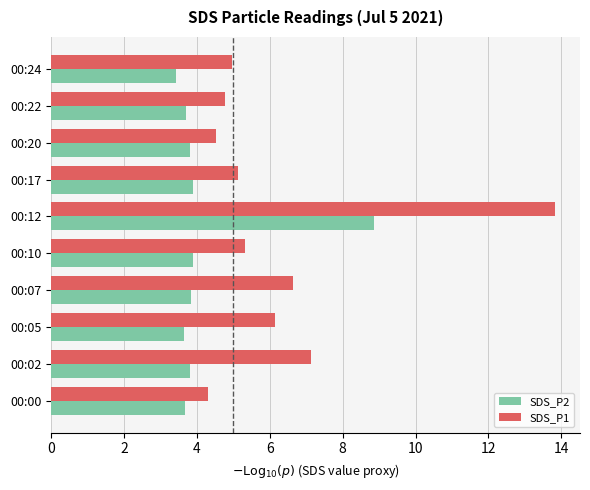

What is the average value of the SDS_P2 series?

4.2